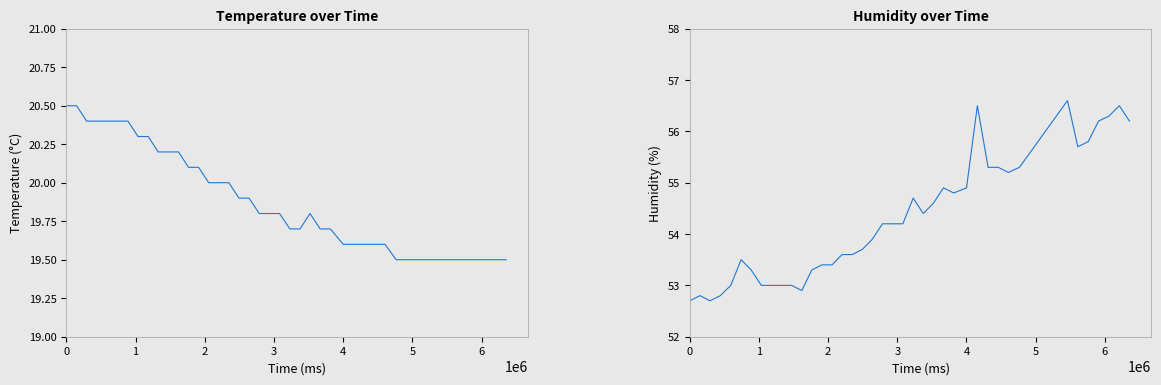

At which category does humidity reach its first local peak?

1